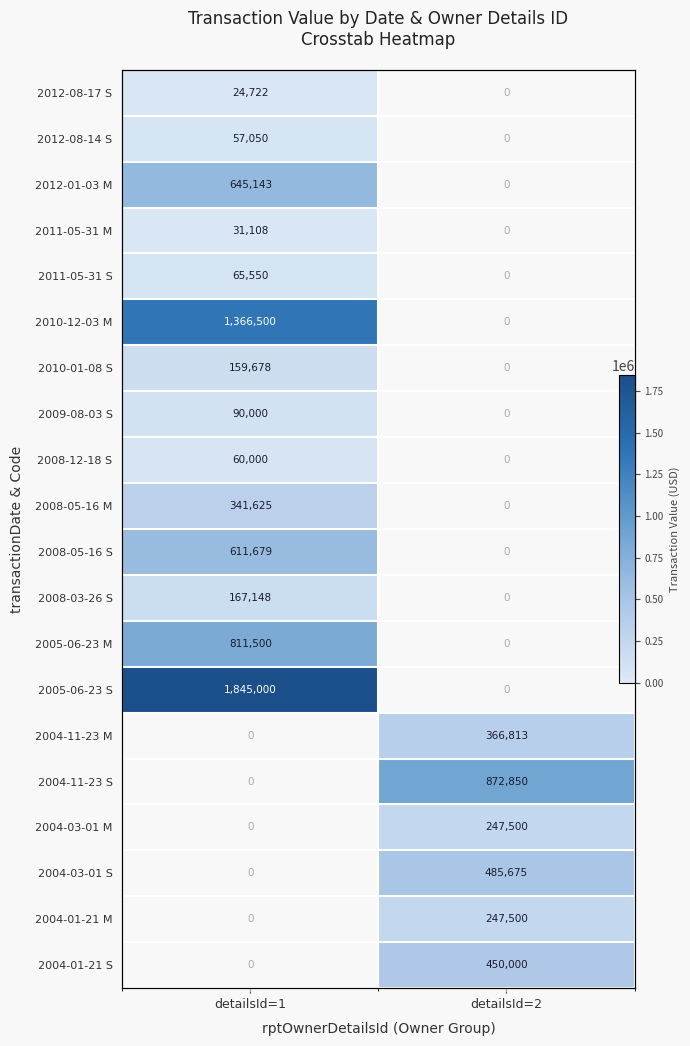

How many distinct data groups are displayed?

20